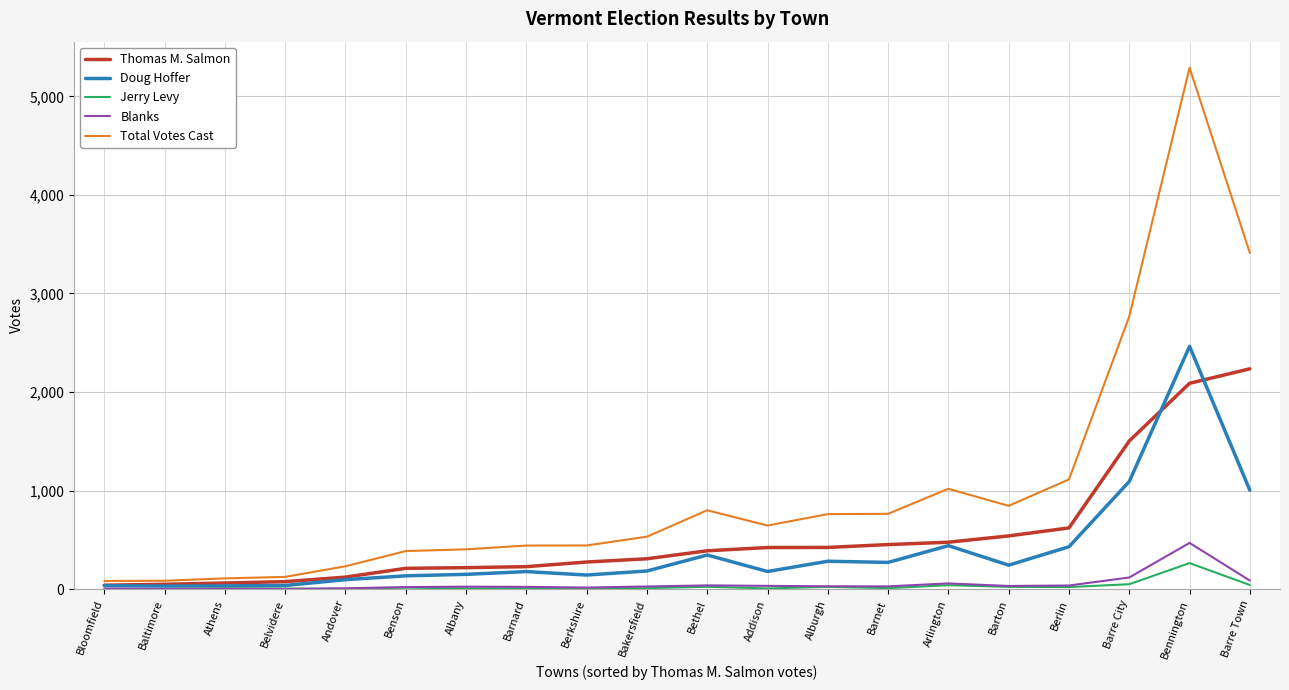

How many lines are shown in the chart?

5